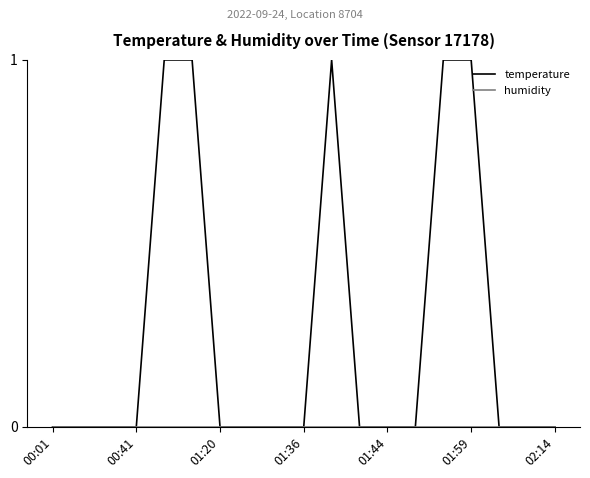

Which series has the largest total across all categories?

temperature